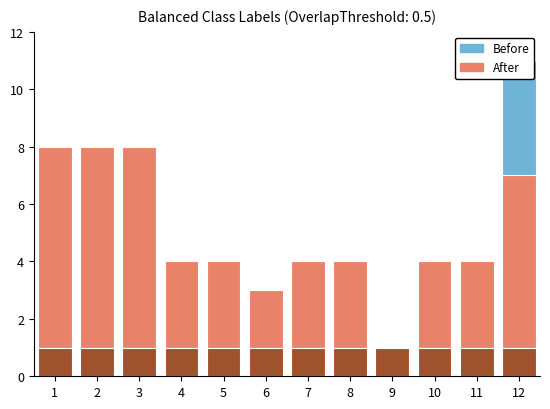

The After series shows 2 at 7. True or false?

False